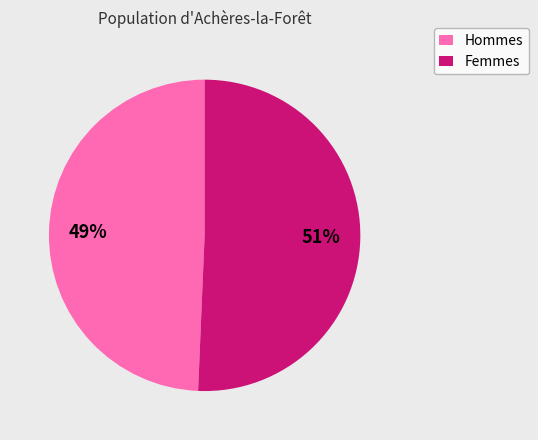

Is there a majority slice in this chart?

Yes